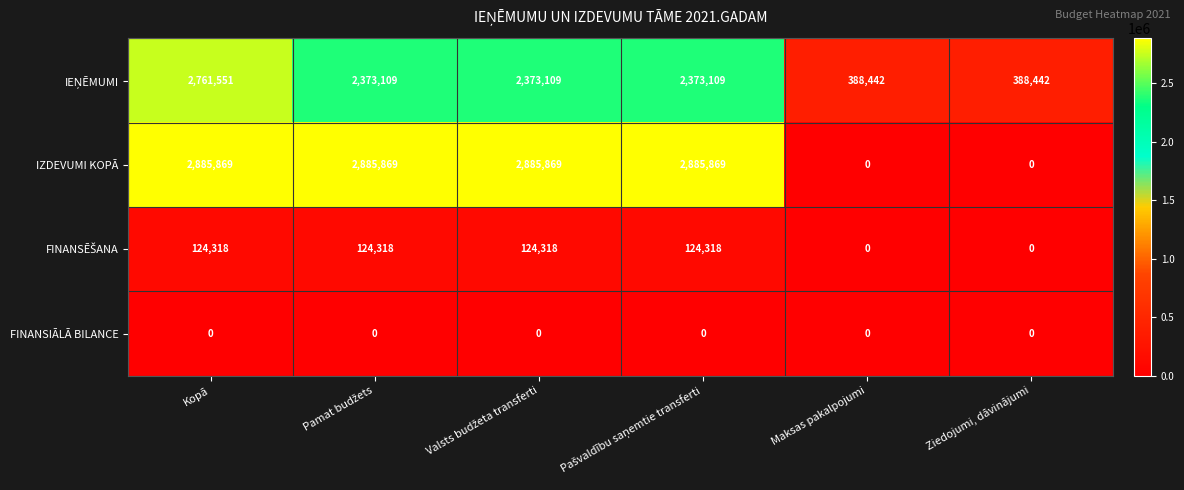

Which series has the largest range (max minus min)?

IZDEVUMI KOPĀ